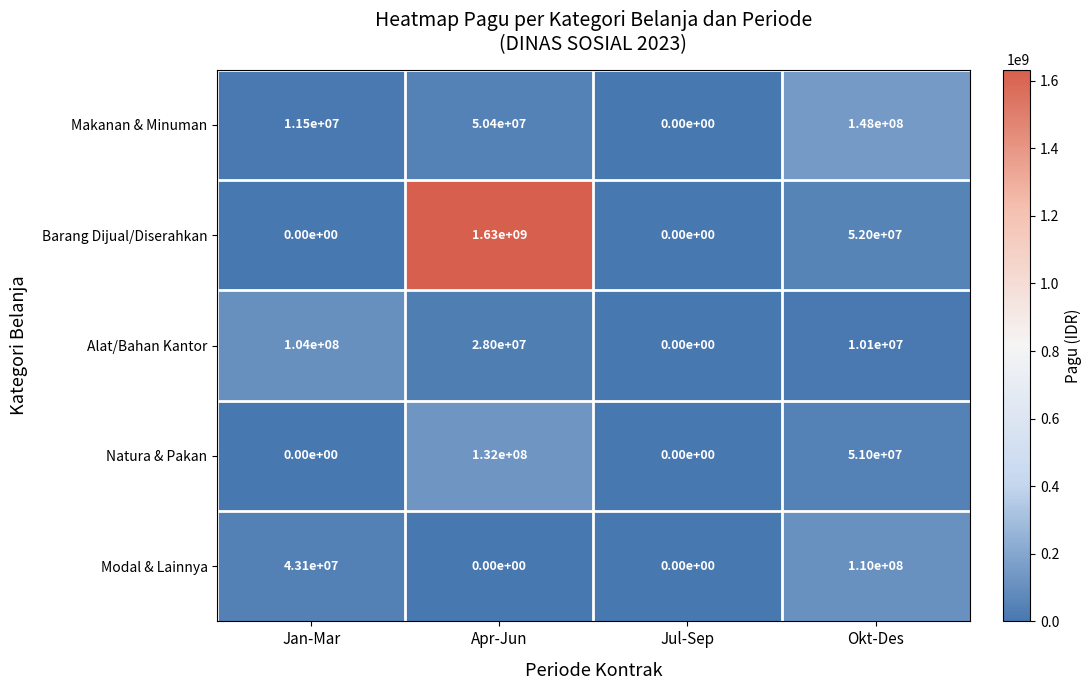

Count the number of categories in the chart.

4